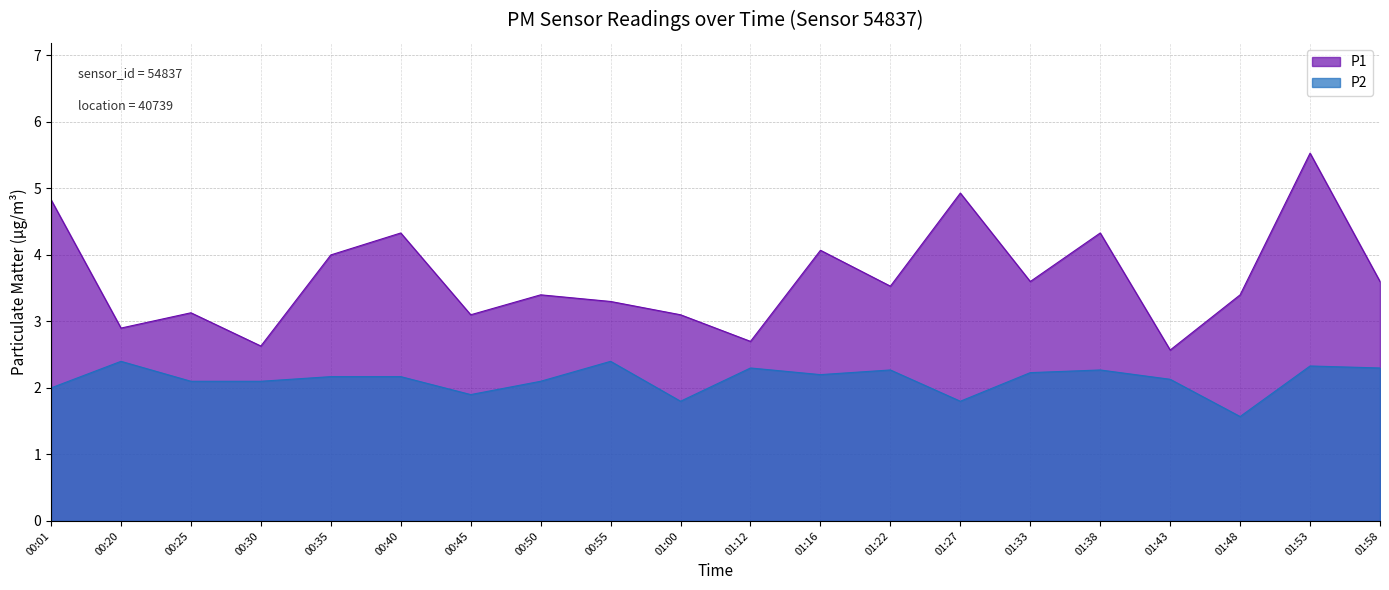

What is the approximate value of P1 at 01:16?

4.1